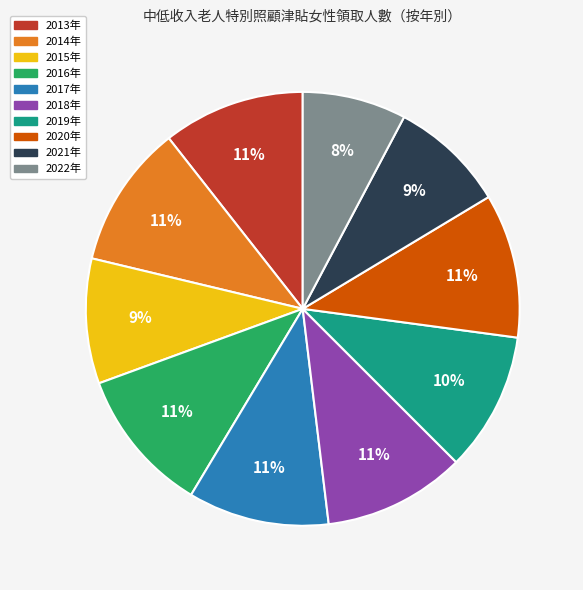

Combined, do 2014年 and 2017年 account for over 50%?

No